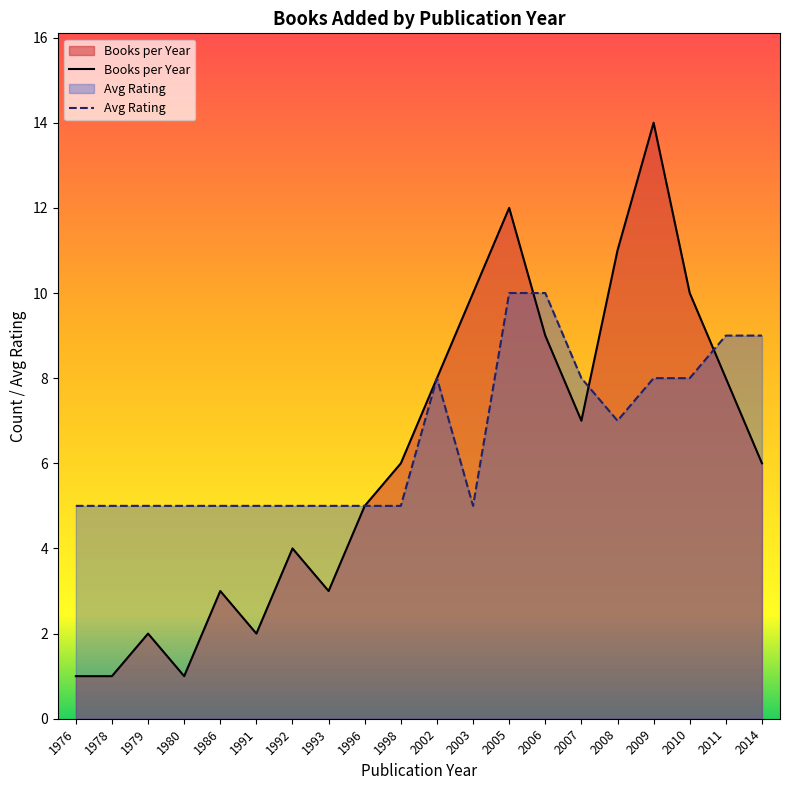

How many values in the Books per Year series are below 6?

9